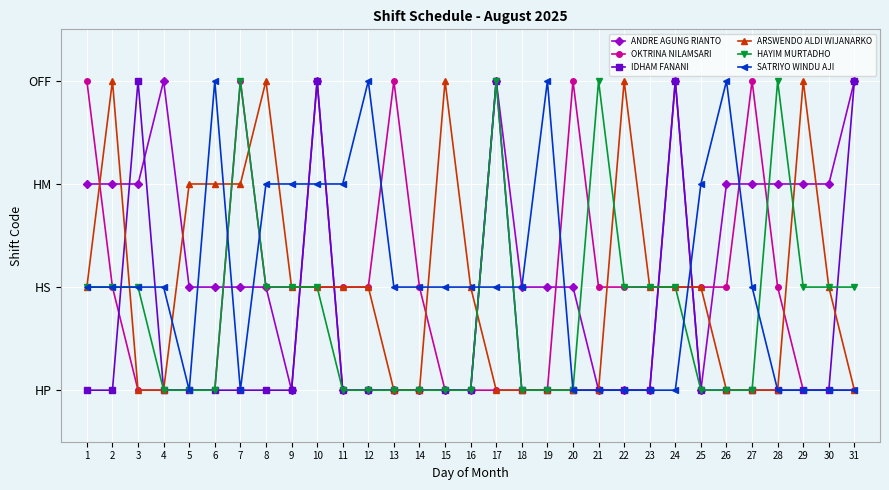

What is the value of the OKTRINA NILAMSARI point at the 11th from the left?

2